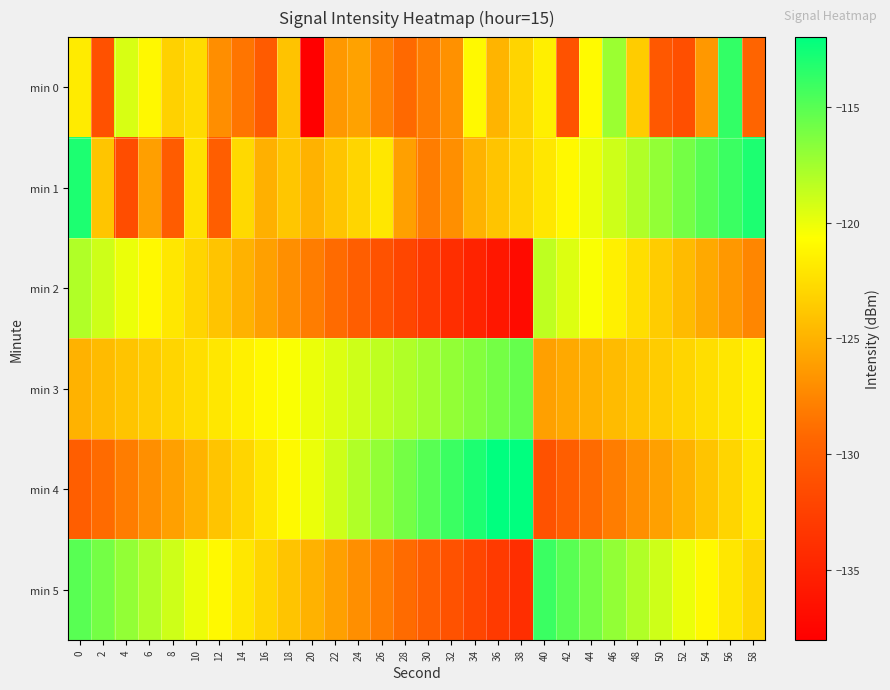

At 24, list the series in order from largest to smallest.

min 4, min 3, min 1, min 0, min 5, min 2